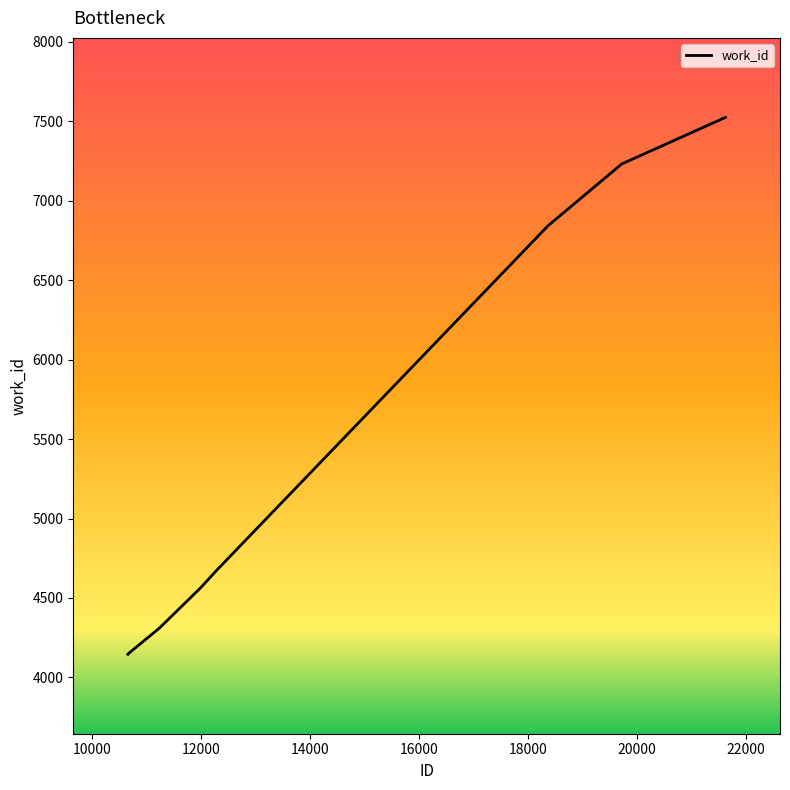

What is the minimum value shown in the chart?

4146